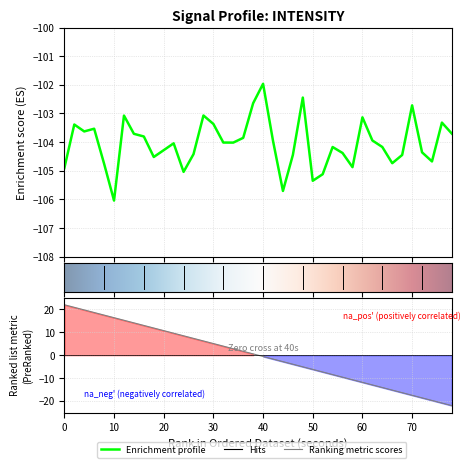

Count the number of data series in this chart.

1